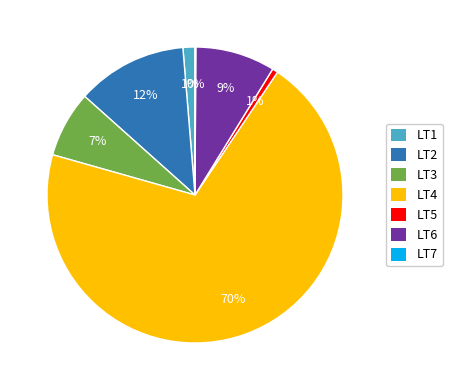

The LT3 slice represents 7% of the pie. True or false?

True